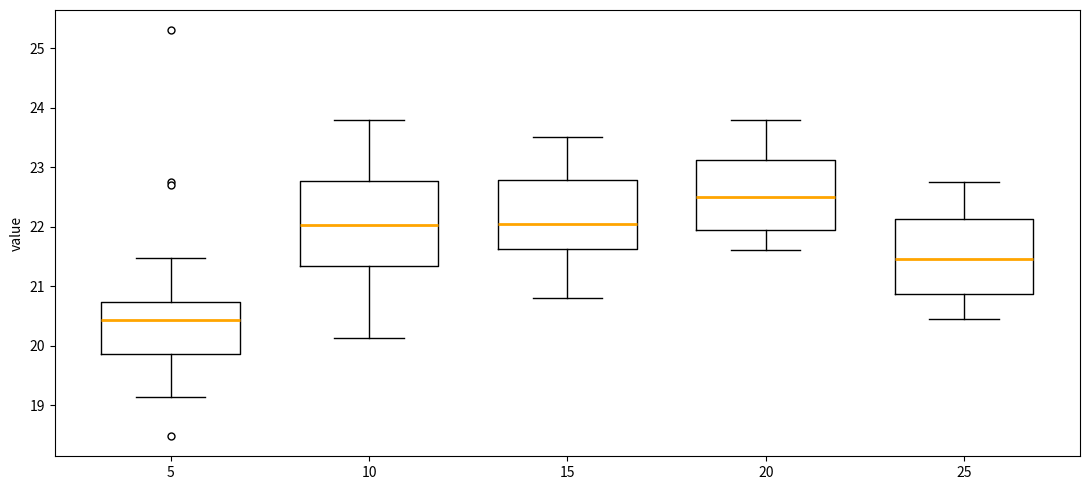

Reading left to right, transcribe this box plot: for each box, give where its median line is, the range the box spans, and where its two whiskers end, as read against the y-axis. The values are not printed on the chart, so give them approximately, as read against the axis.

5: median 20.4, box 19.9 to 20.7, whiskers 19.1 to 21.5
10: median 22.0, box 21.3 to 22.8, whiskers 20.1 to 23.8
15: median 22.1, box 21.6 to 22.8, whiskers 20.8 to 23.5
20: median 22.5, box 21.9 to 23.1, whiskers 21.6 to 23.8
25: median 21.5, box 20.9 to 22.1, whiskers 20.5 to 22.8